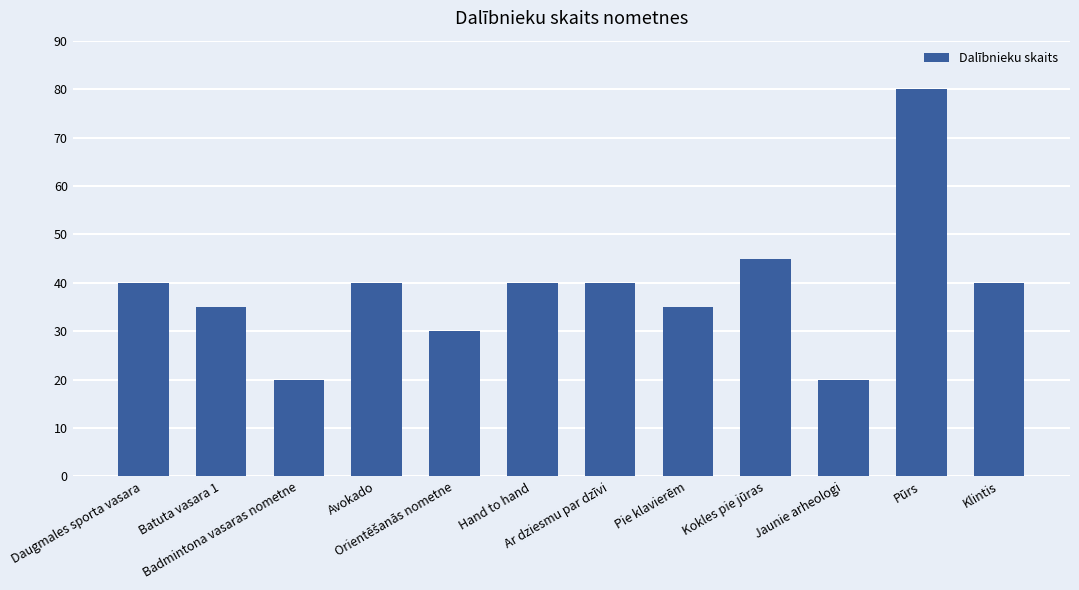

Is it true that the value at Jaunie arheologi is 20?

True